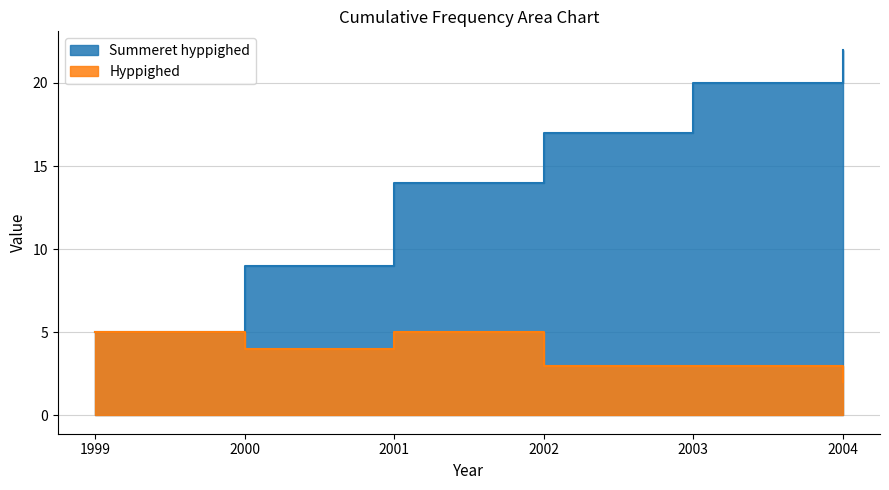

What is the minimum value shown in the chart?

2